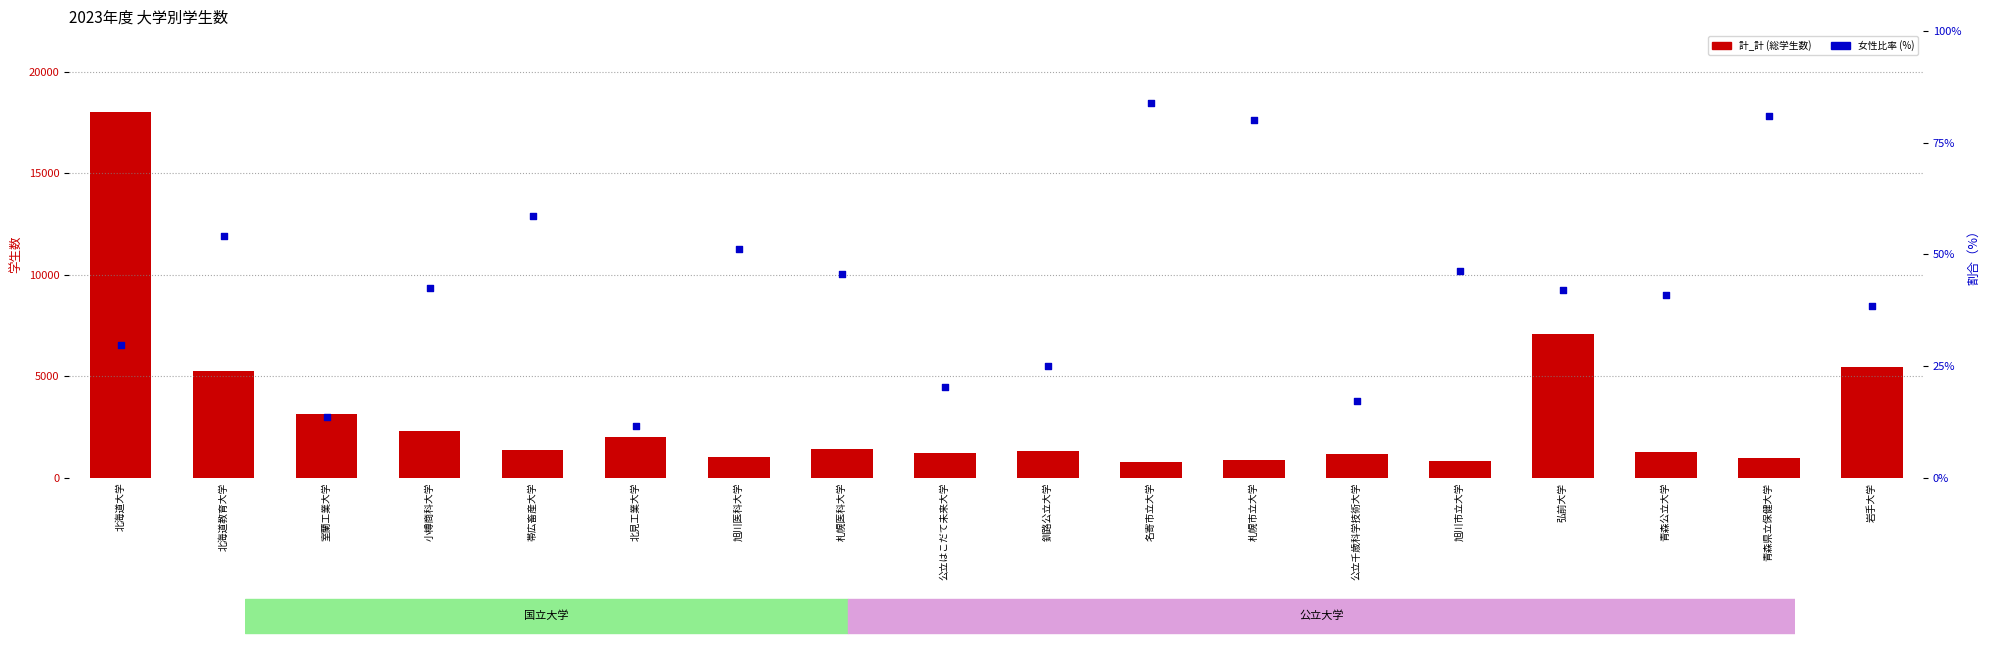

At which category is the sum across all series the highest?

北海道大学